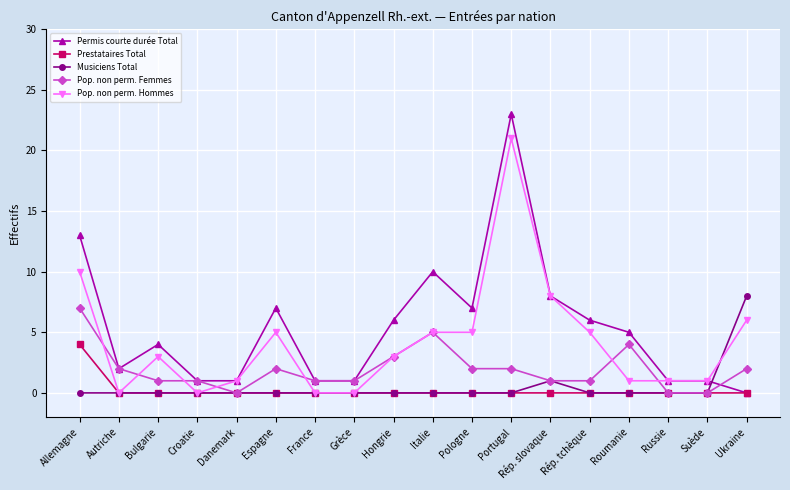

At which category does Pop. non perm. Hommes reach its first local peak?

Bulgarie